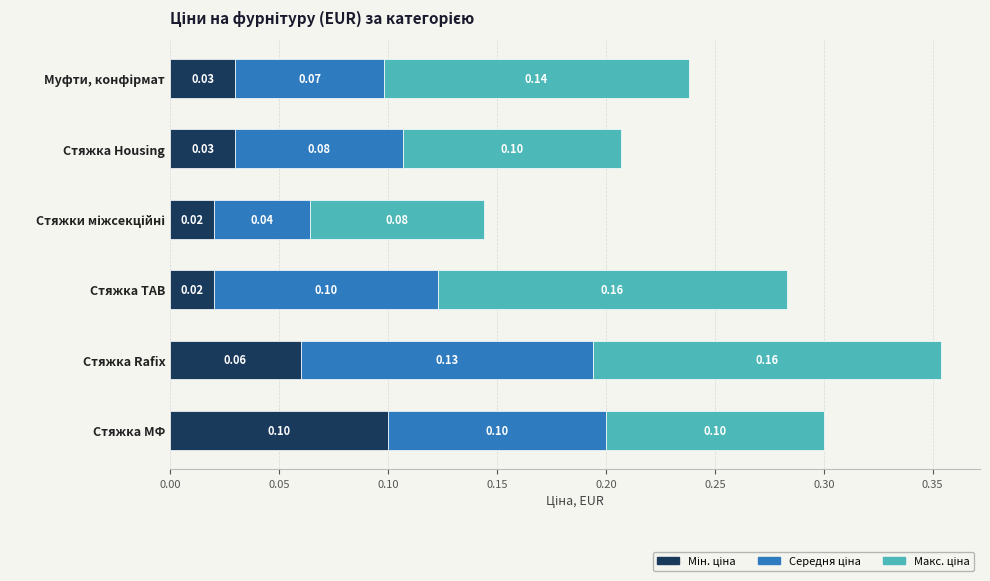

At which category is the sum across all series the highest?

Стяжка Rafix